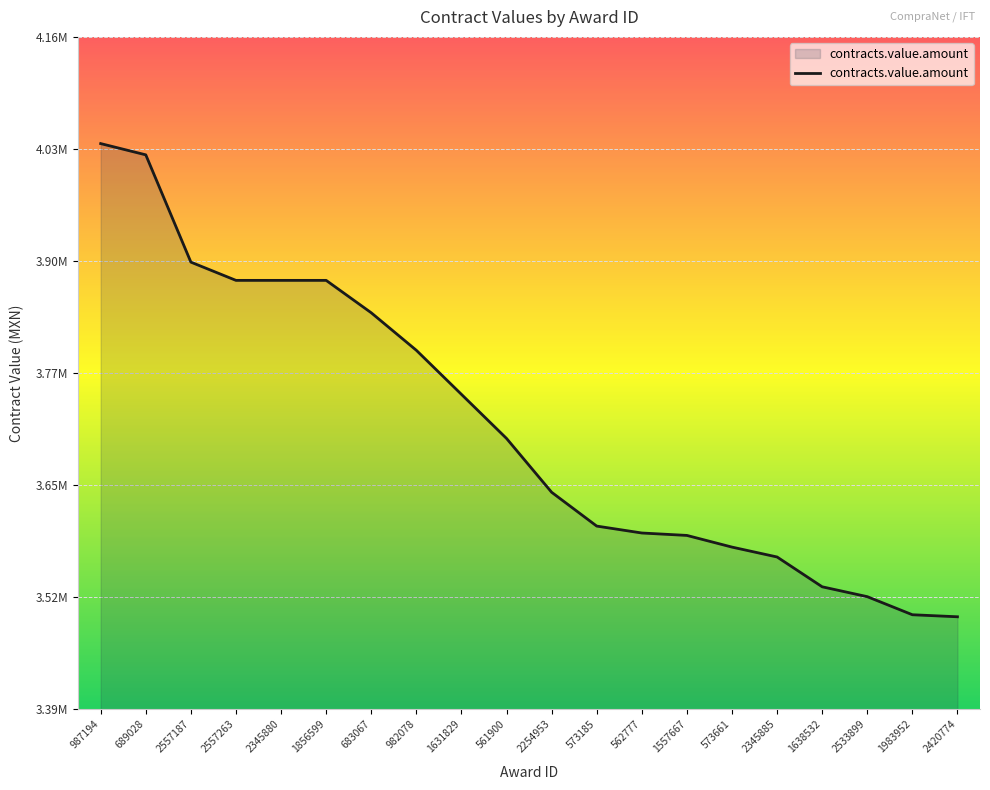

What is the label of the 15th point from the right?

1856599